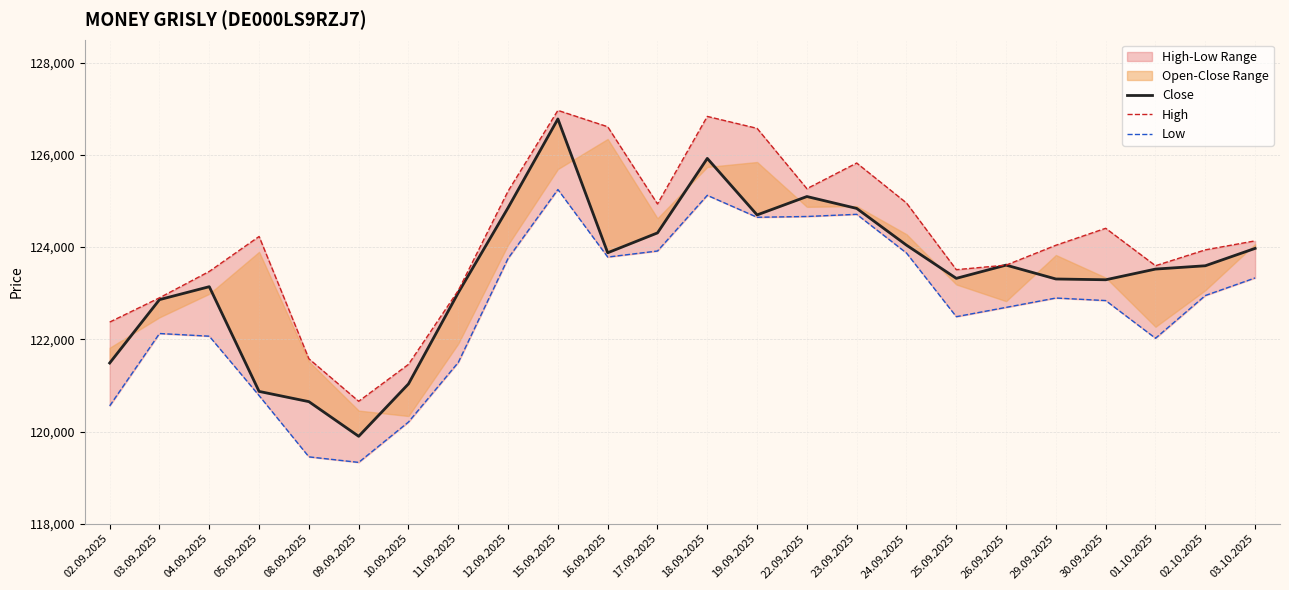

True or false: High has a value of 61729 at 23.09.2025.

False